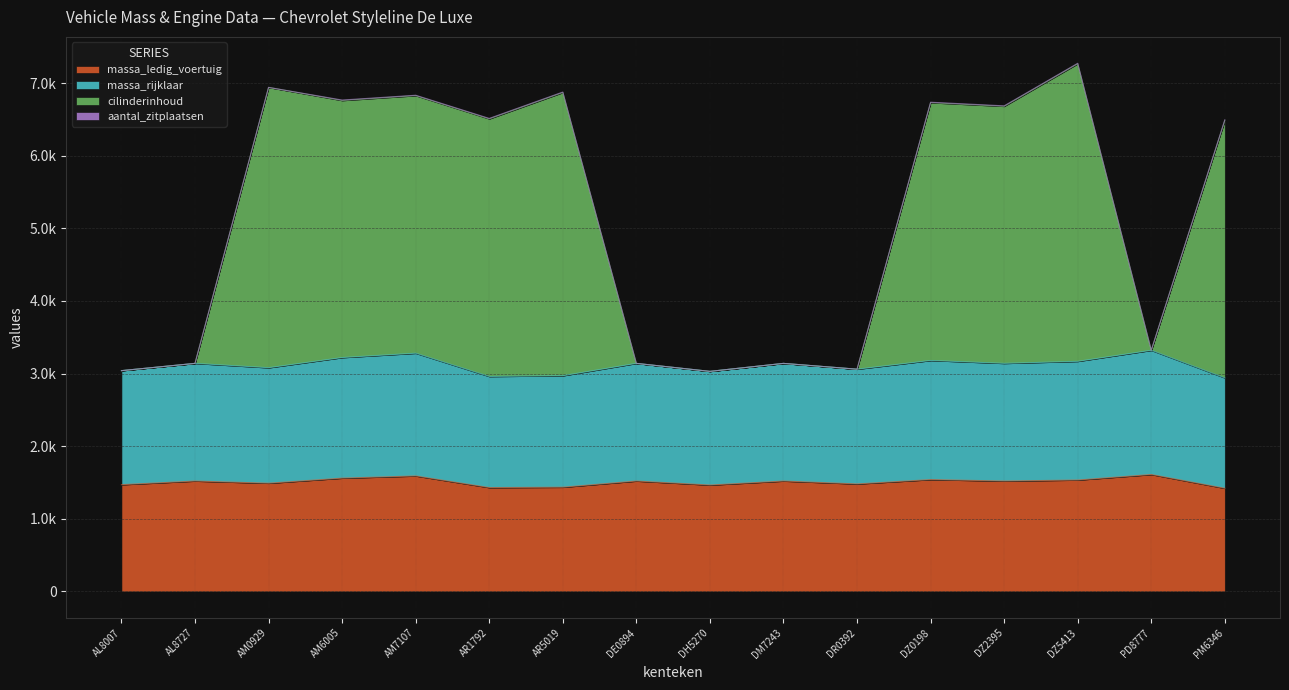

At how many categories does at least one series exceed 5435?

9